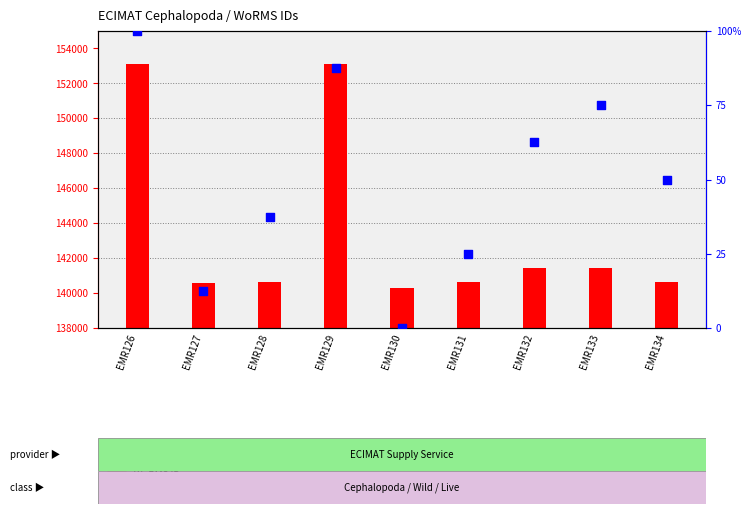

What are all the series names shown in the legend?

WoRMS ID, percentile rank within the sample